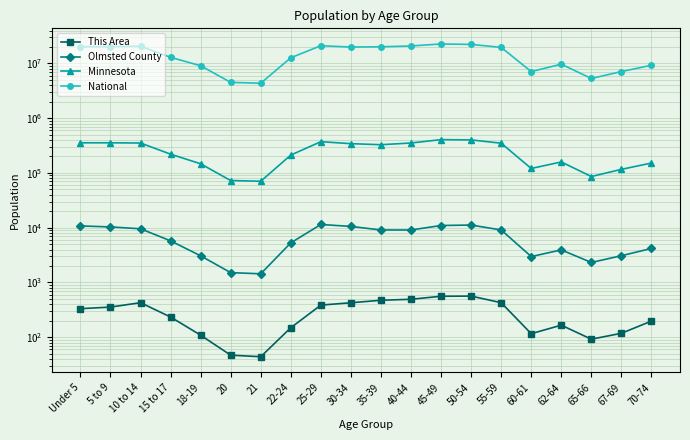

What is the label of the 3rd point from the right?

65-66